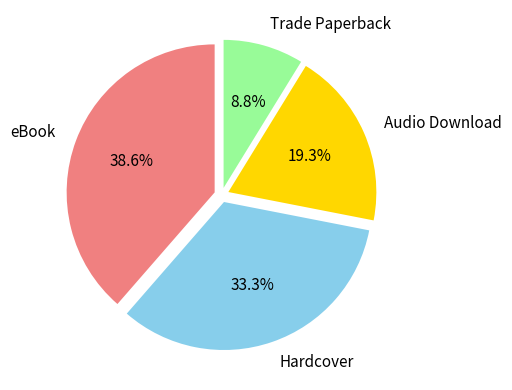

Which category has the smallest portion of the pie?

Trade Paperback